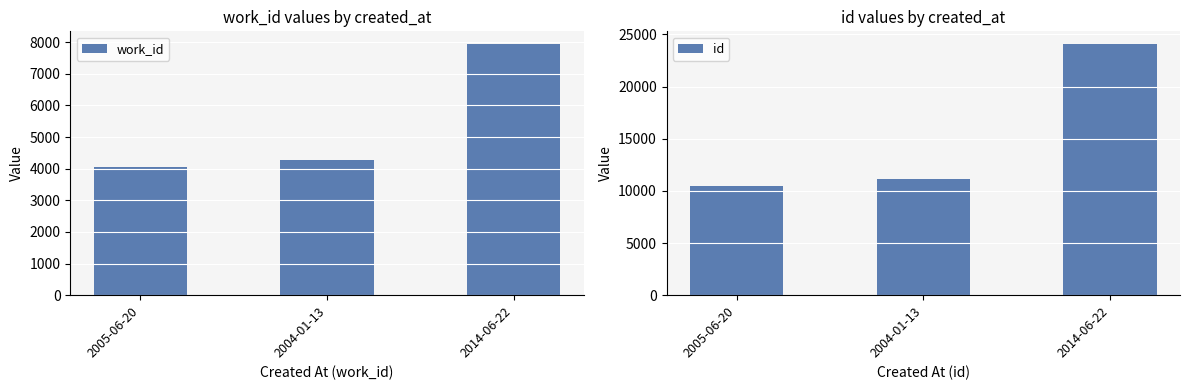

Between 2005-06-20 and 2014-06-22, which is larger?

2014-06-22